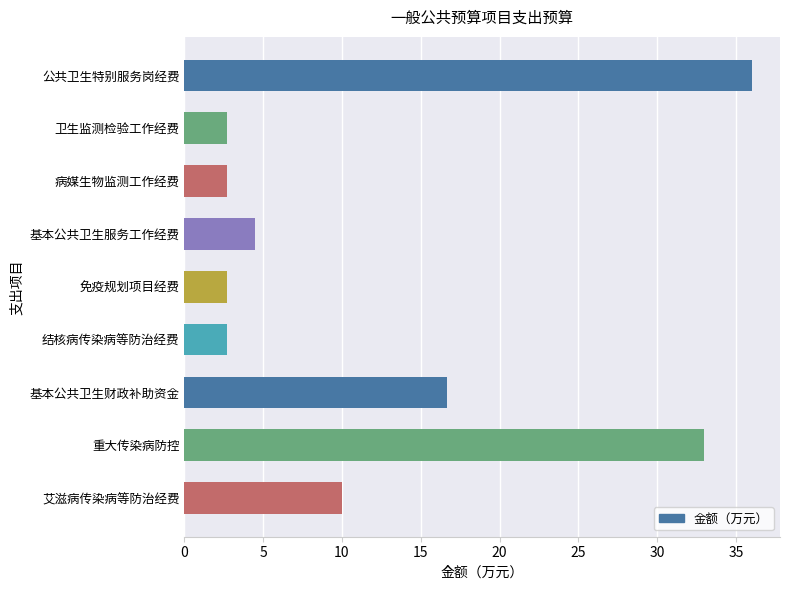

At which label is the value closest to 19?

基本公共卫生财政补助资金